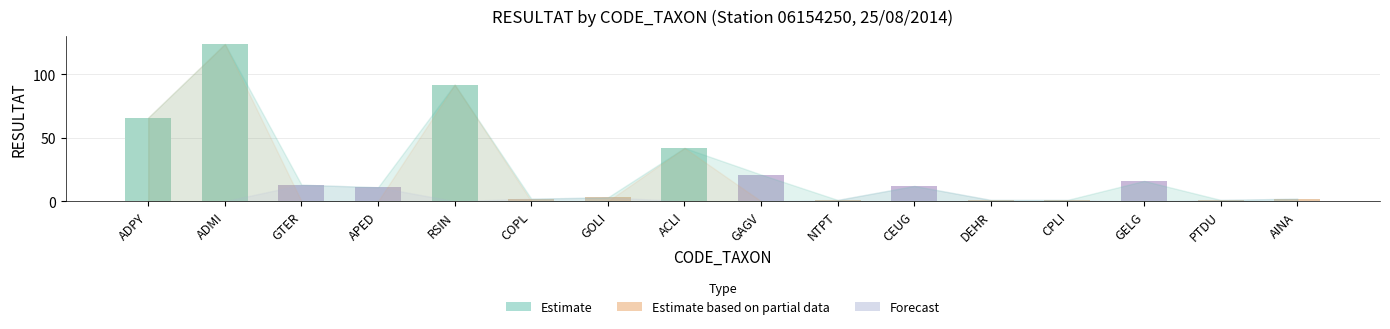

The value at GTER is 13. True or false?

True